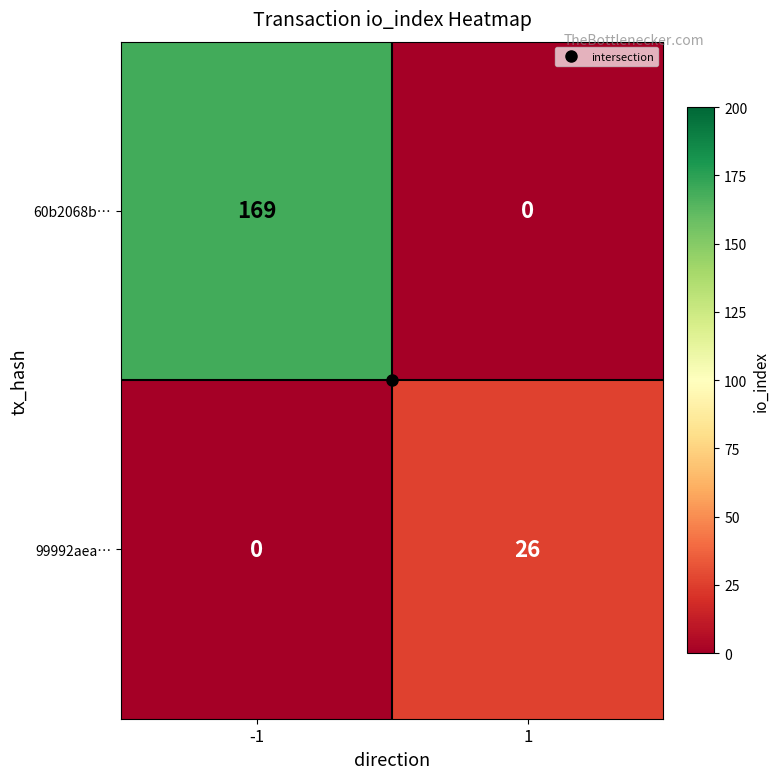

List the series in order of their overall mean, lowest first.

99992aea…, 60b2068b…